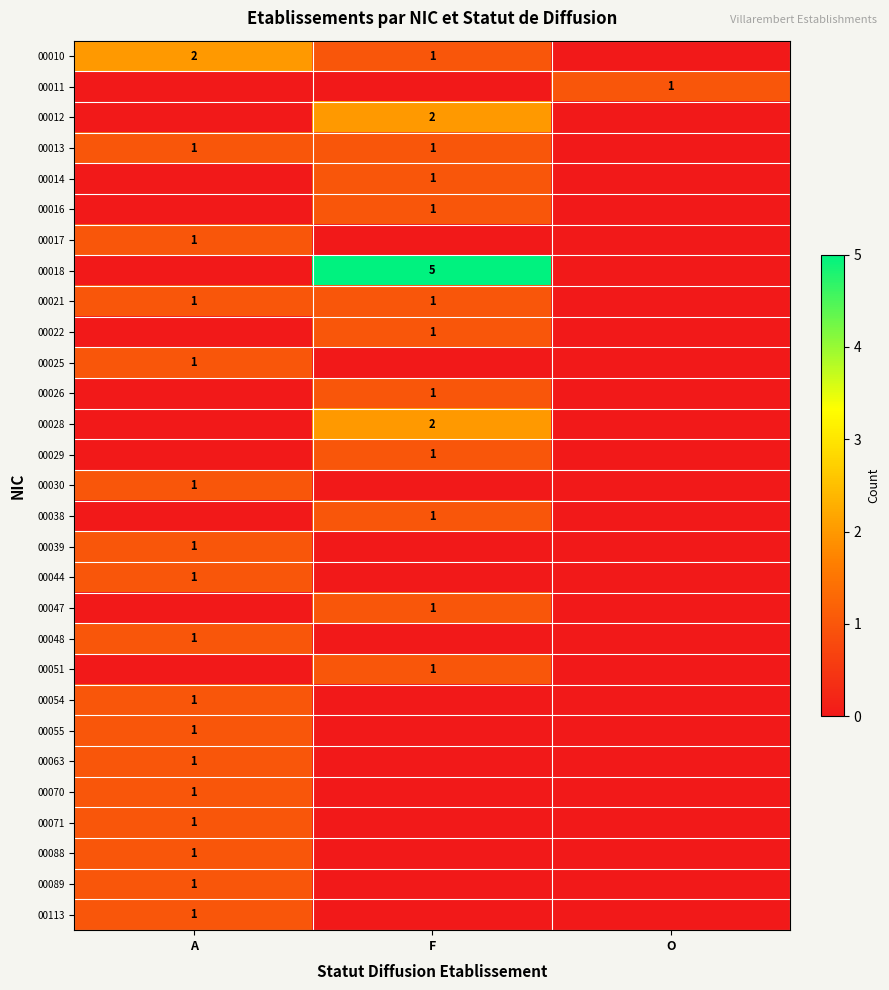

Count the number of categories in the chart.

3